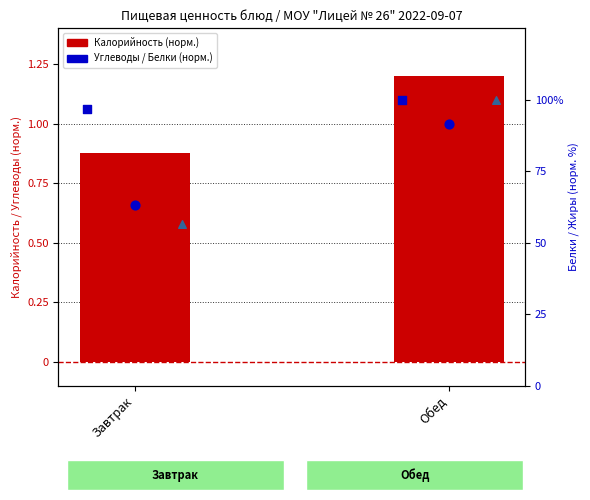

Which series has the largest Y range (max minus min)?

Жиры (норм.%)